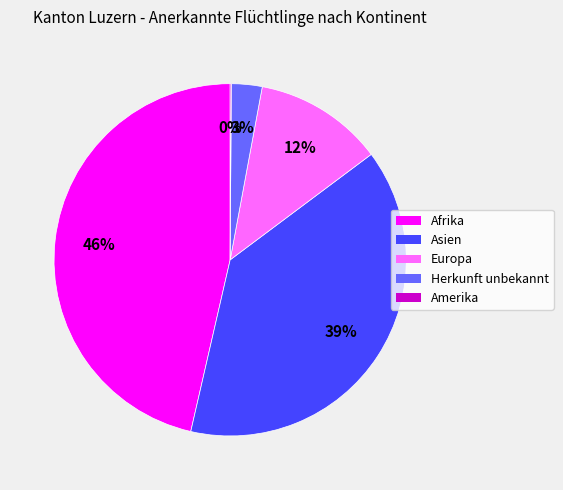

Between Herkunft unbekannt and Europa, which is larger?

Europa